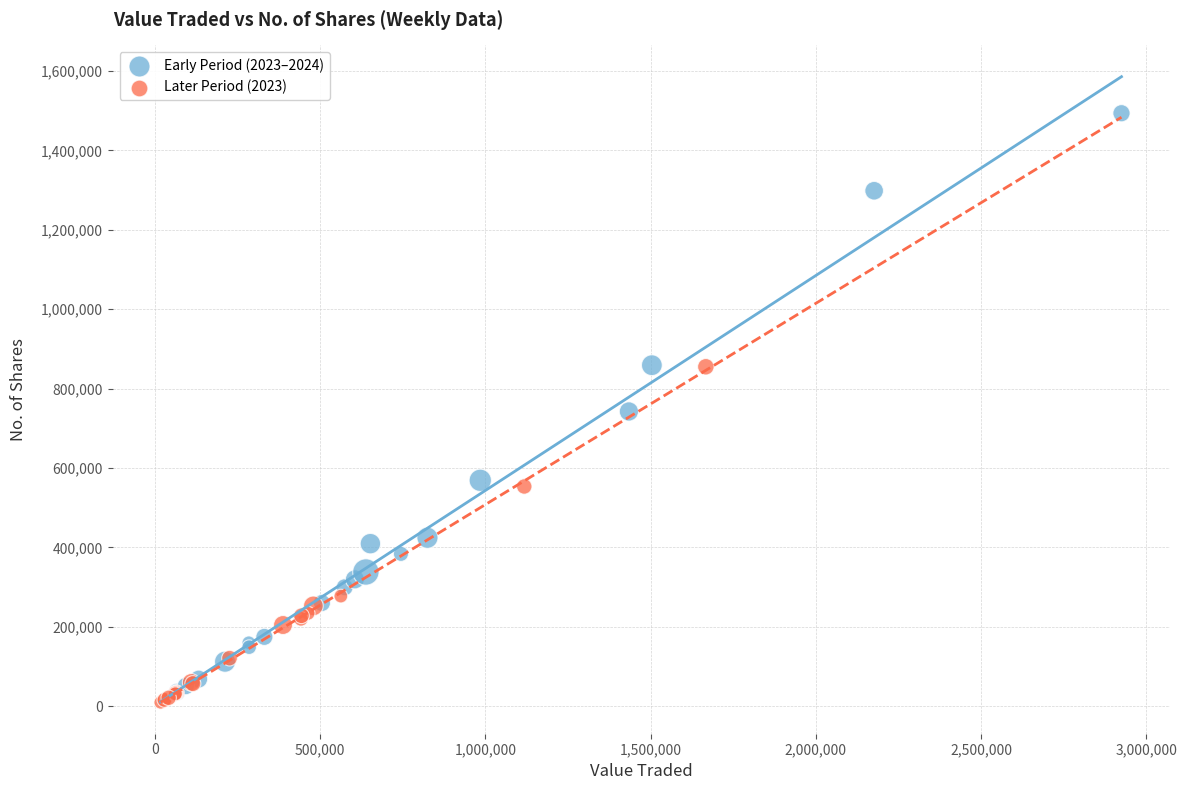

Which series has the largest Y range (max minus min)?

Early Period (2023–2024)